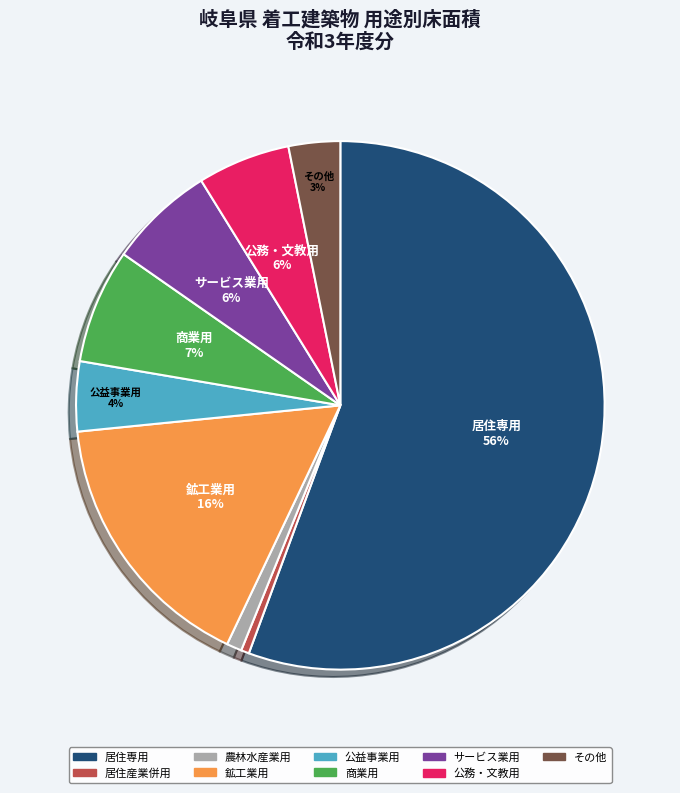

Which has a higher value, 鉱工業用 or 公務・文教用?

鉱工業用